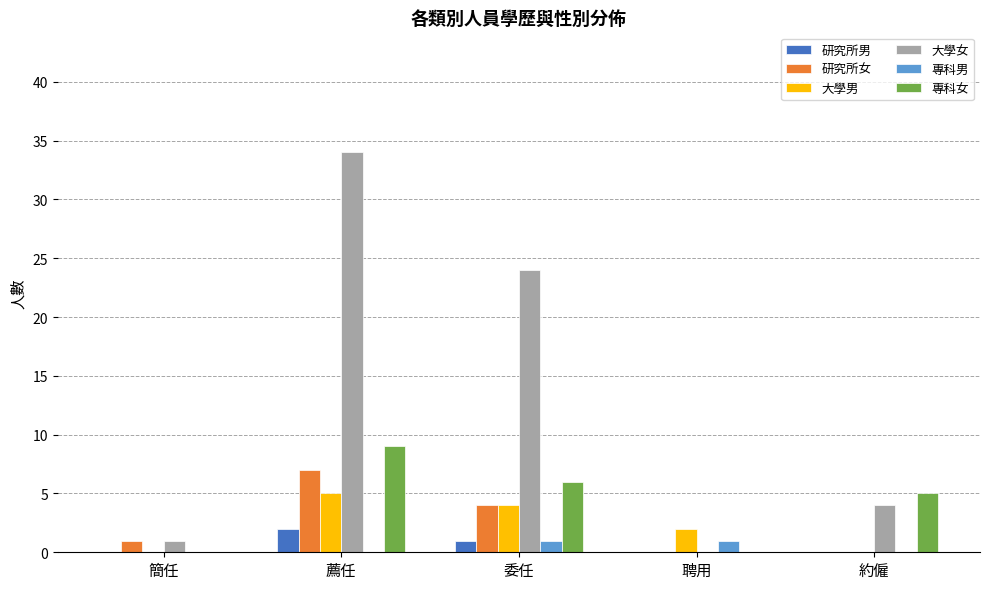

What is the spread (max minus min) of values at 薦任?

34